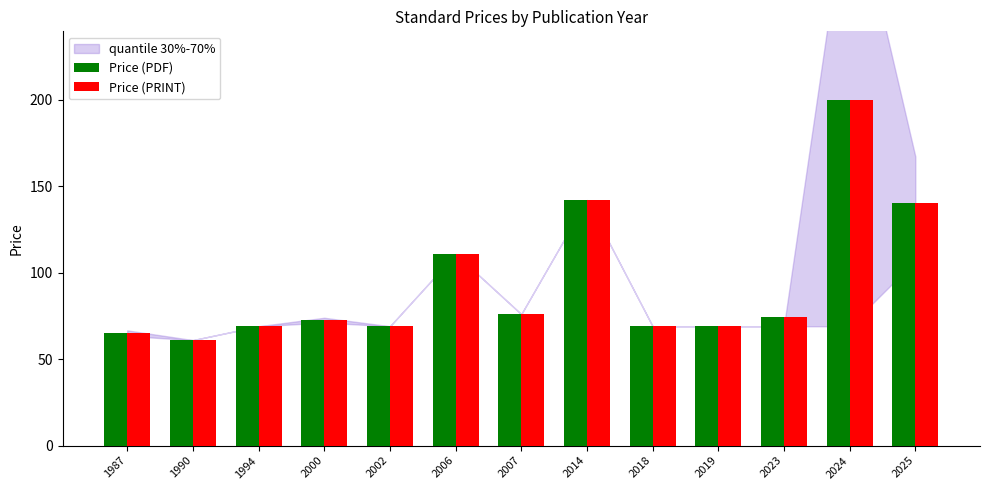

What is the approximate value of Price (PDF) at 2006?

110.8